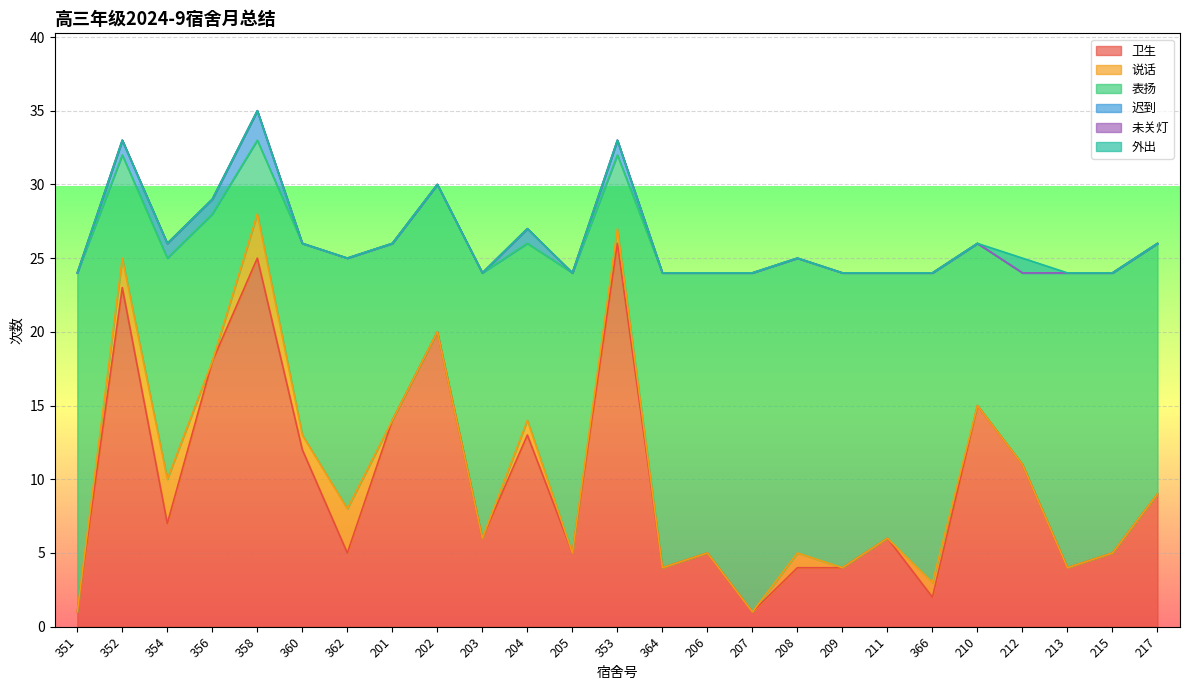

List the labels in order of 外出 value, largest first.

212, 351, 352, 354, 356, 358, 360, 362, 201, 202, 203, 204, 205, 353, 364, 206, 207, 208, 209, 211, 366, 210, 213, 215, 217